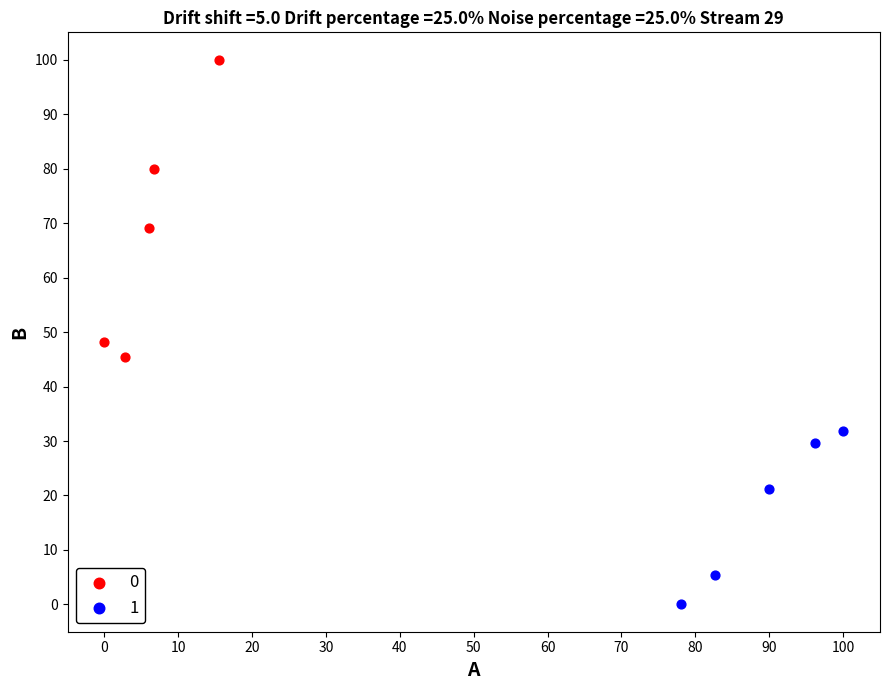

What are all the series names shown in the legend?

0, 1